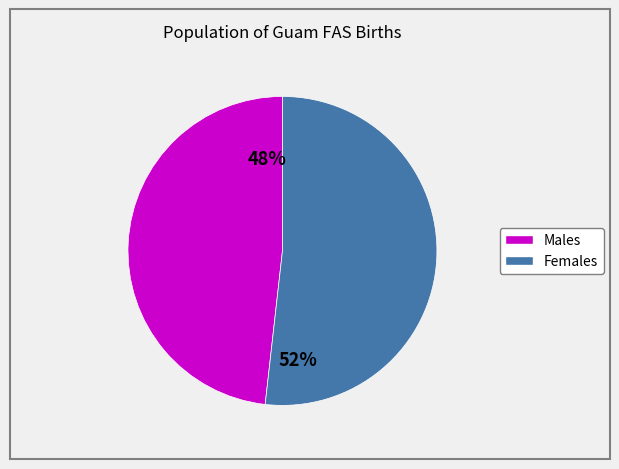

To the nearest percent, what is the difference between the largest and smallest slice percentages?

4%